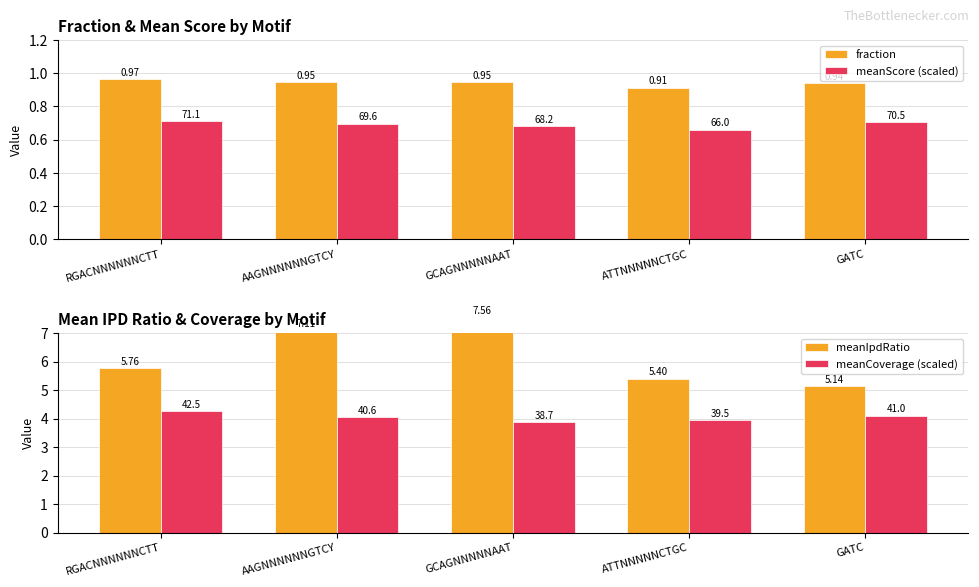

What is the label of the 5th bar from the left?

GATC